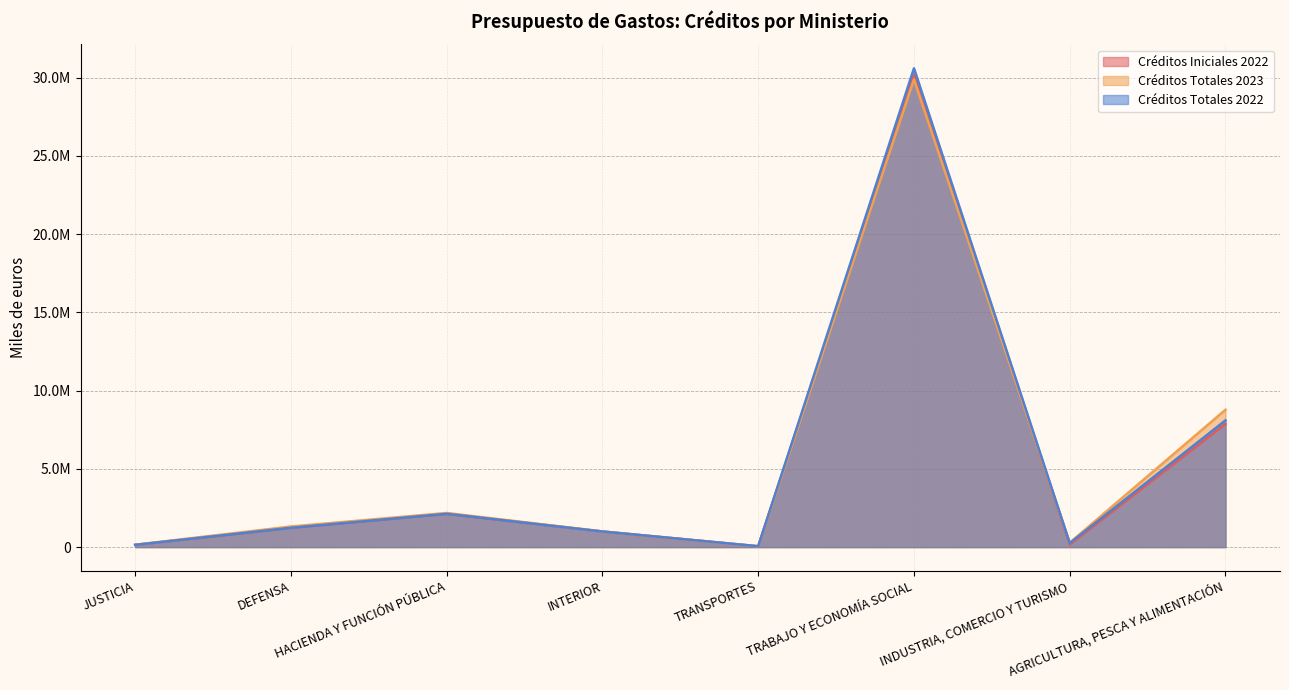

What is the difference between the Créditos Totales 2022 values at INTERIOR and TRANSPORTES?

939100